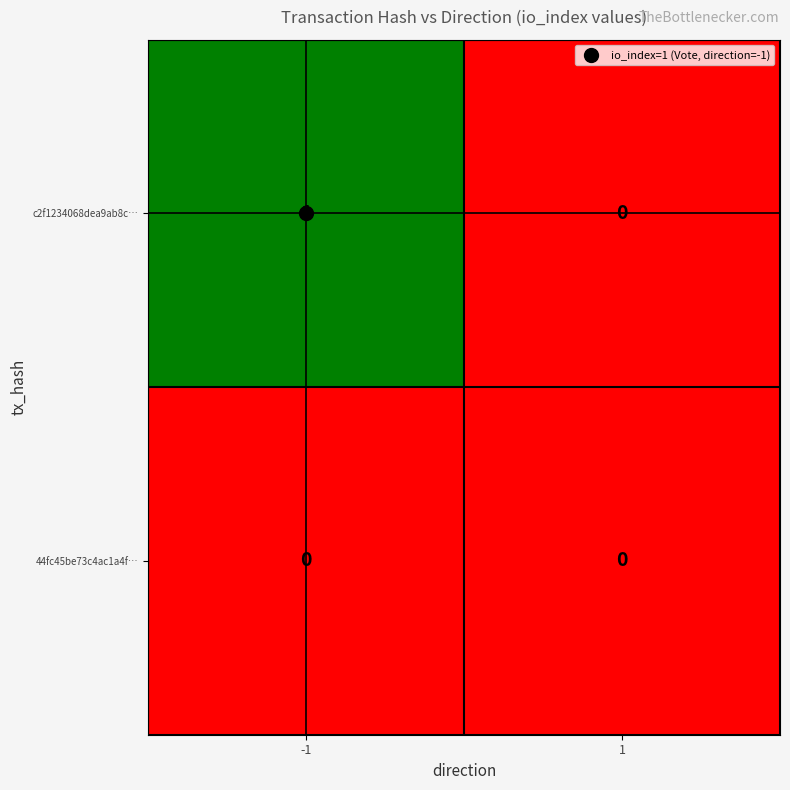

Which series has the largest range (max minus min)?

c2f1234068dea9ab8c…